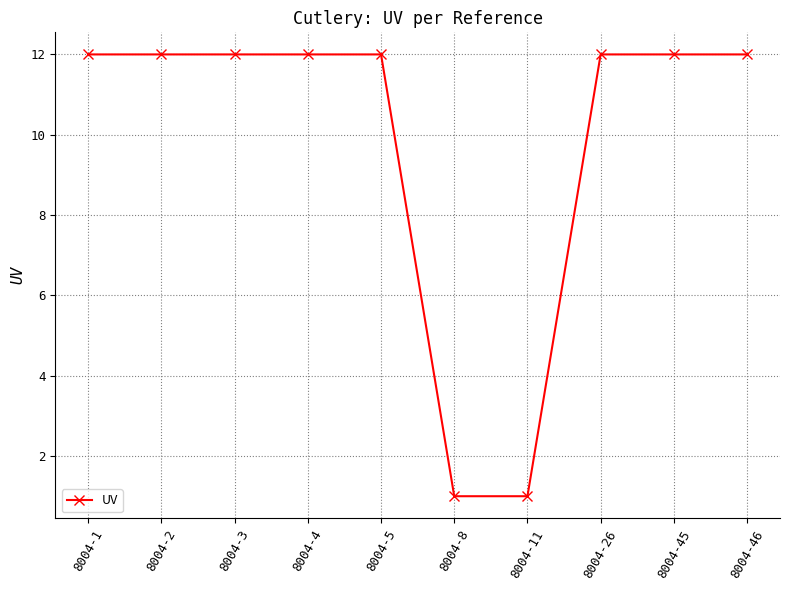

Does the chart have visible grid lines?

Yes